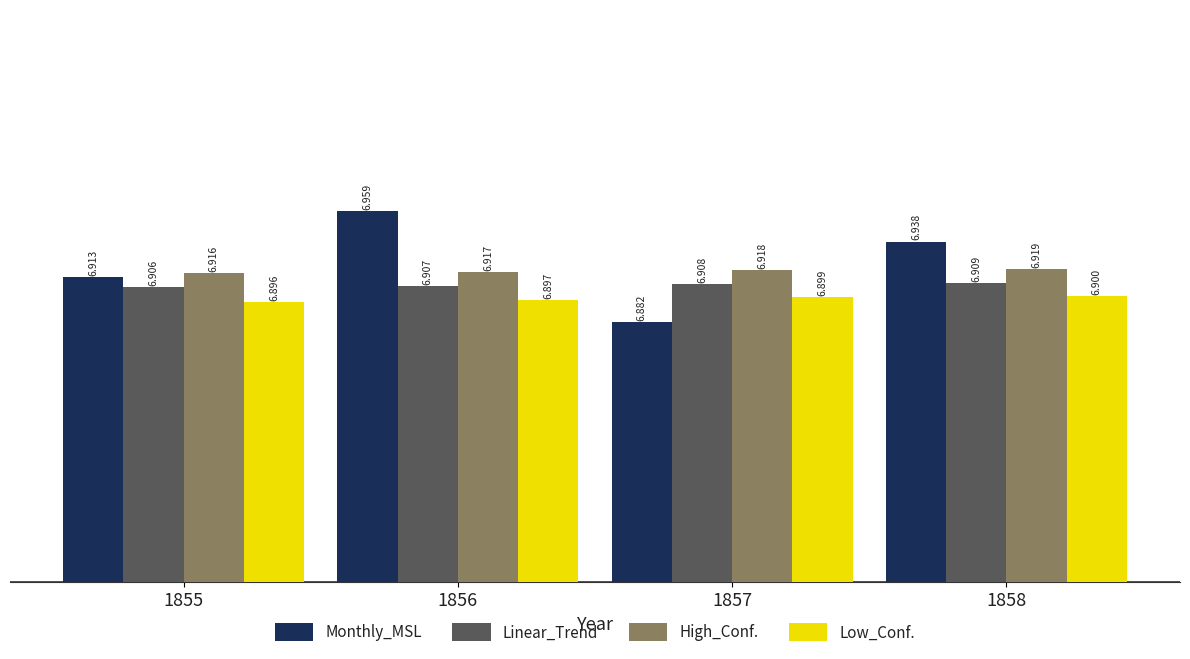

Rank the series at 1856 from highest to lowest value.

Monthly_MSL, High_Conf., Linear_Trend, Low_Conf.